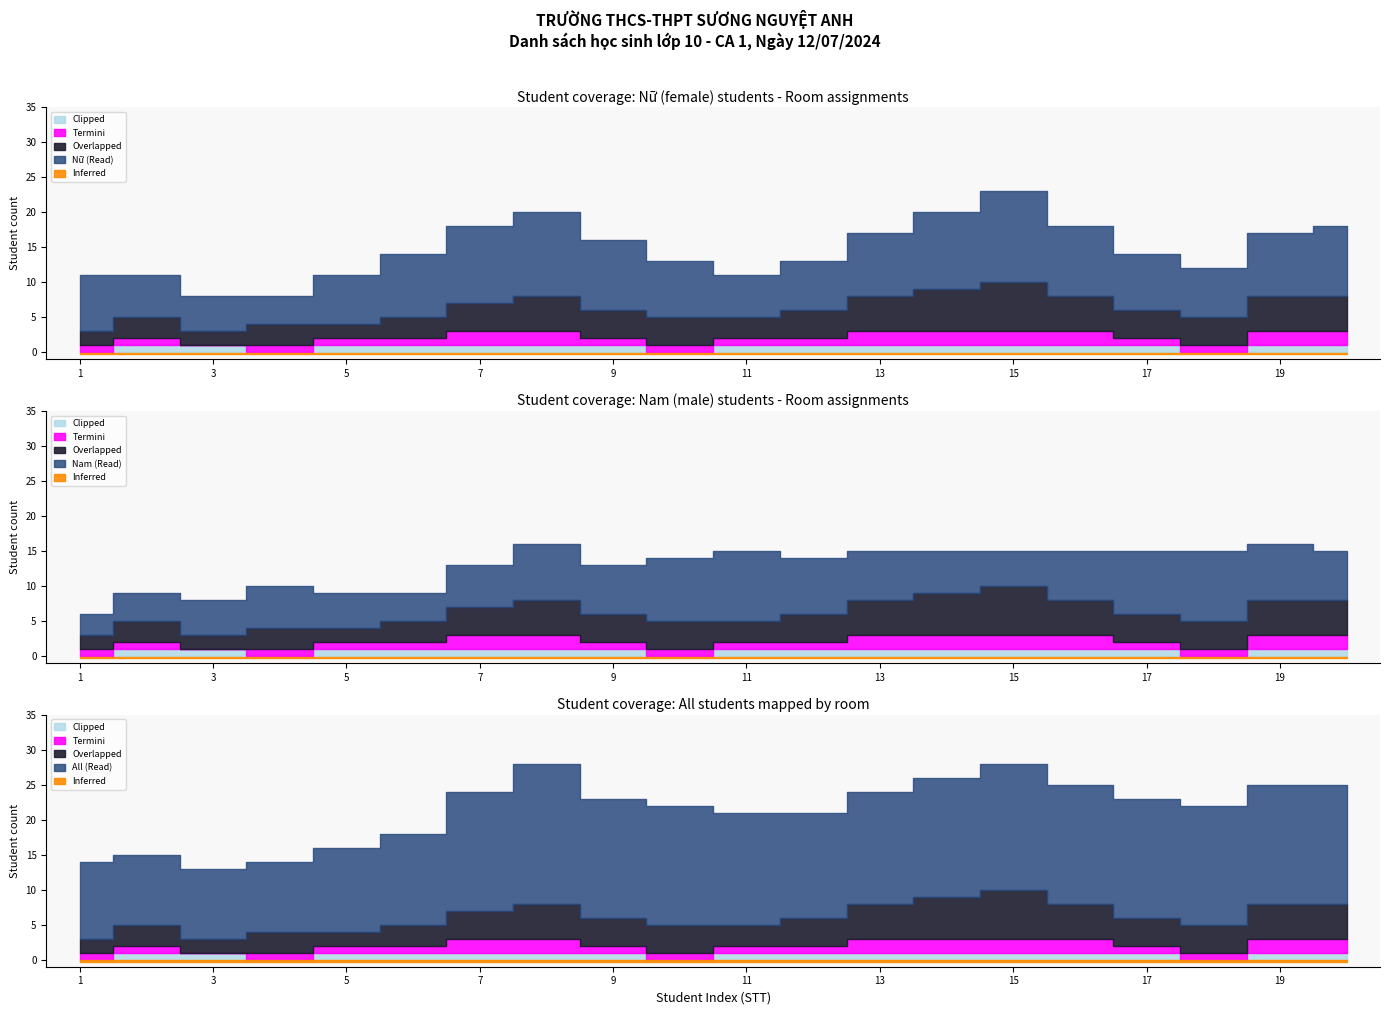

True or false: Nam has more than 0 interior local peaks.

True